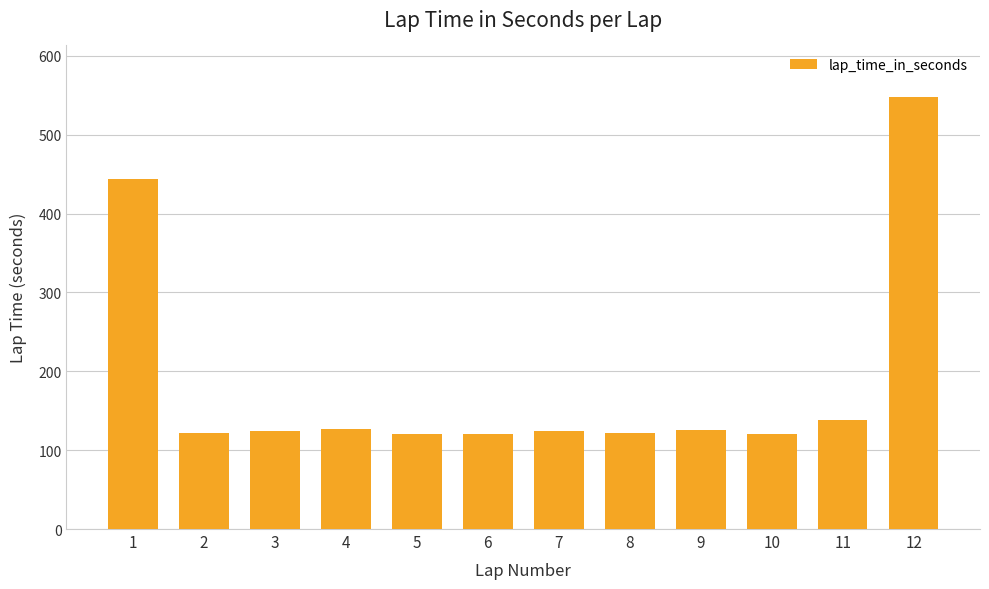

What is the ratio of the value at 3 to the value at 1?

0.3